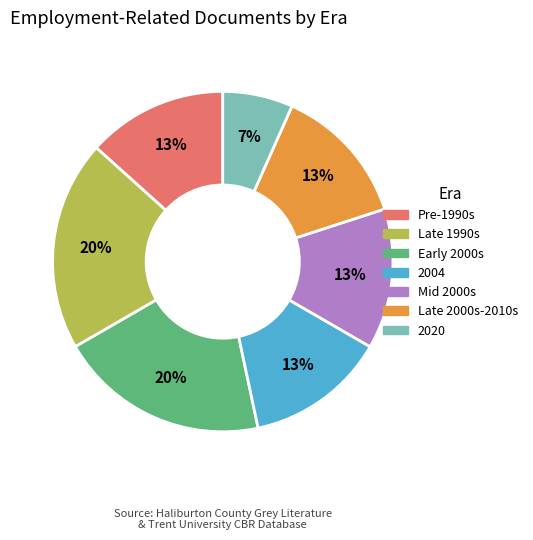

Does any single category account for the majority?

No